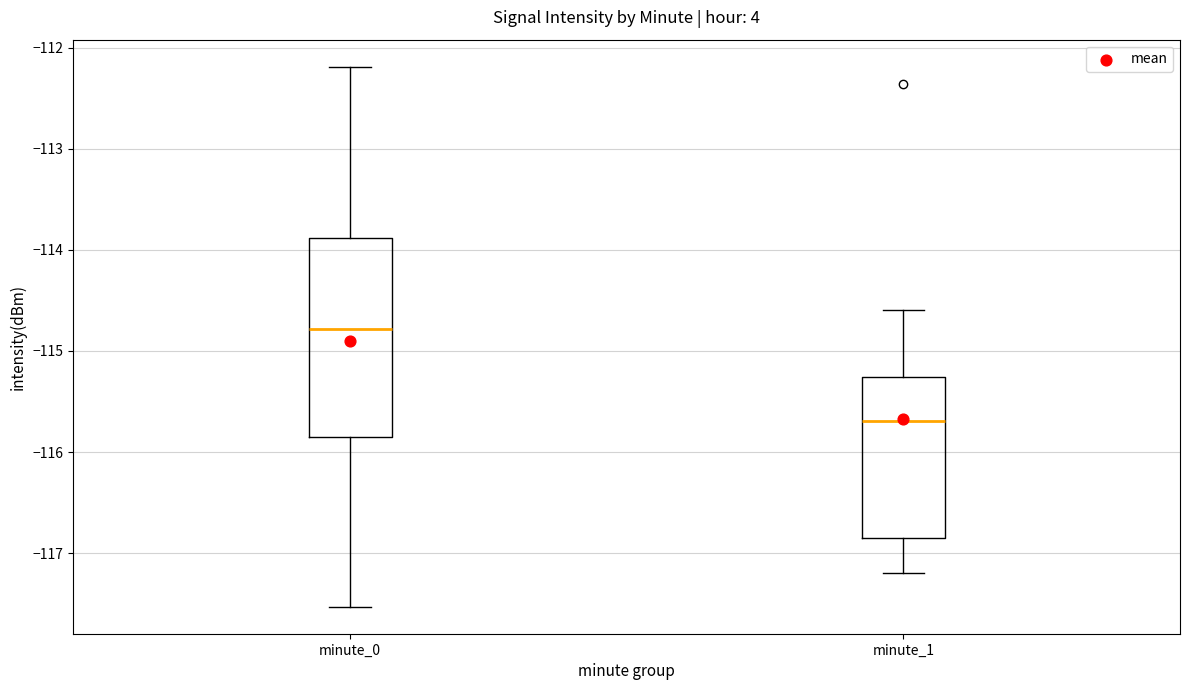

Comparing the boxes themselves (not the whiskers), which one is the tallest?

minute_0